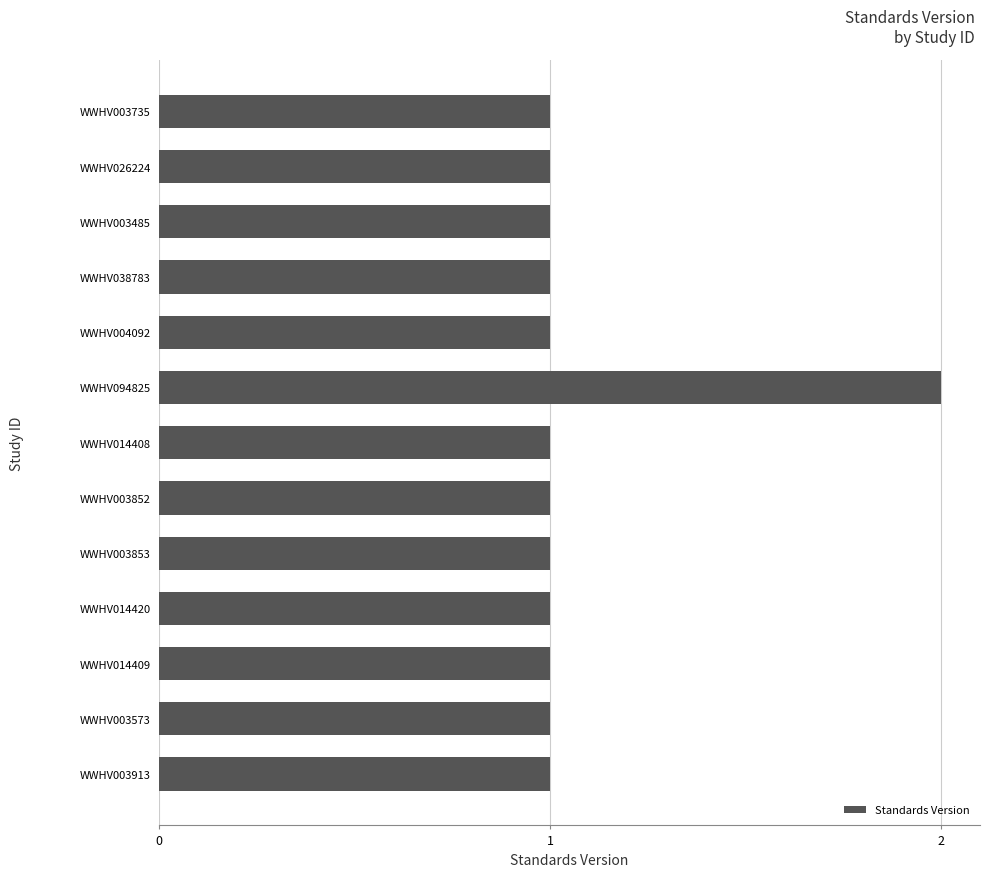

Are the bars horizontal?

Yes